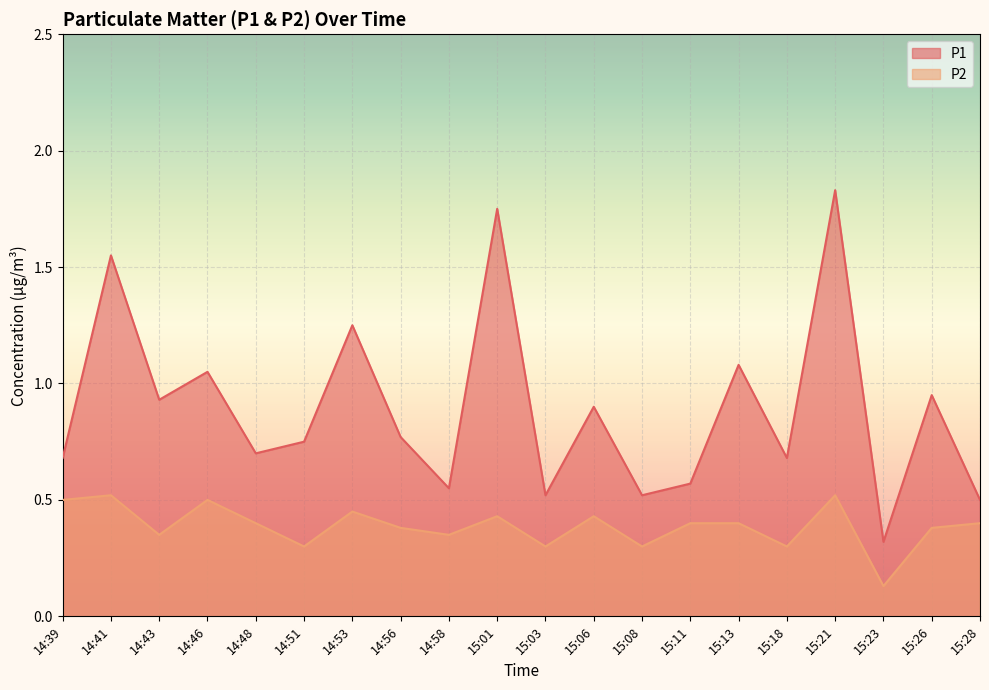

At which category does the chart reach its peak across all series?

15:21